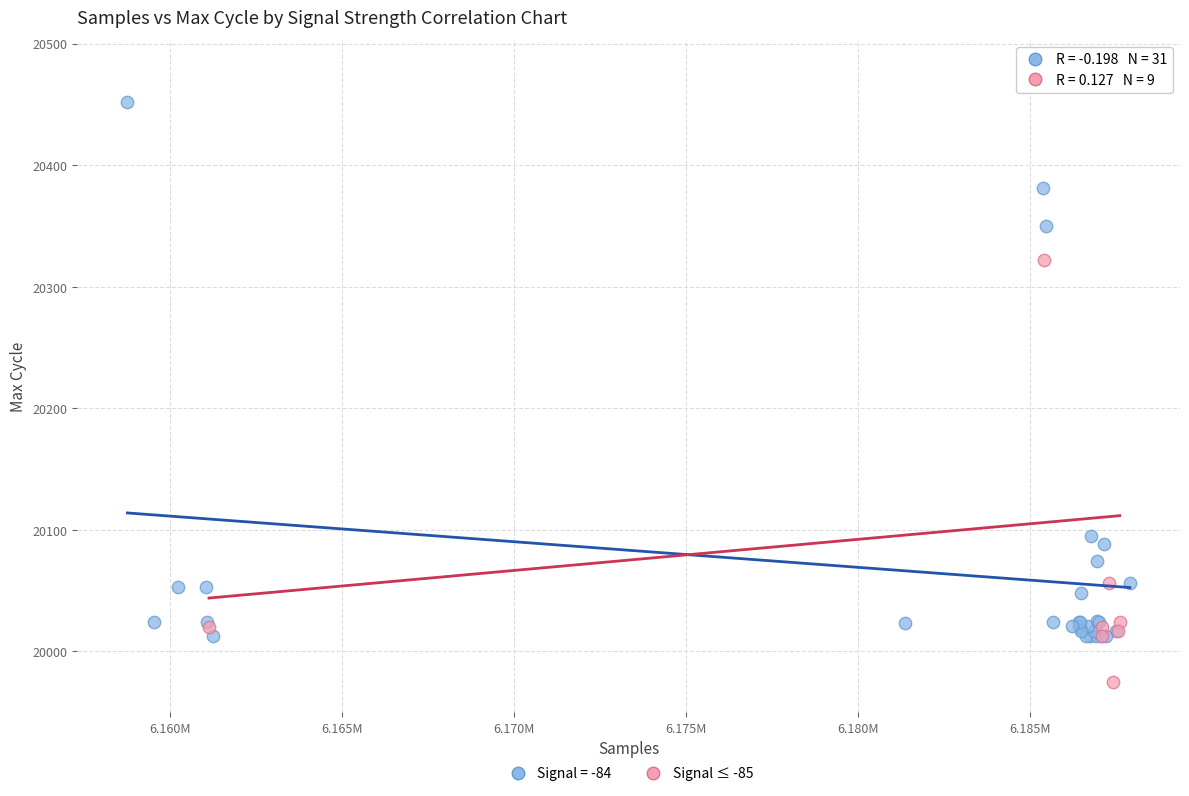

Which series has the largest Y range (max minus min)?

Signal ≤ -85